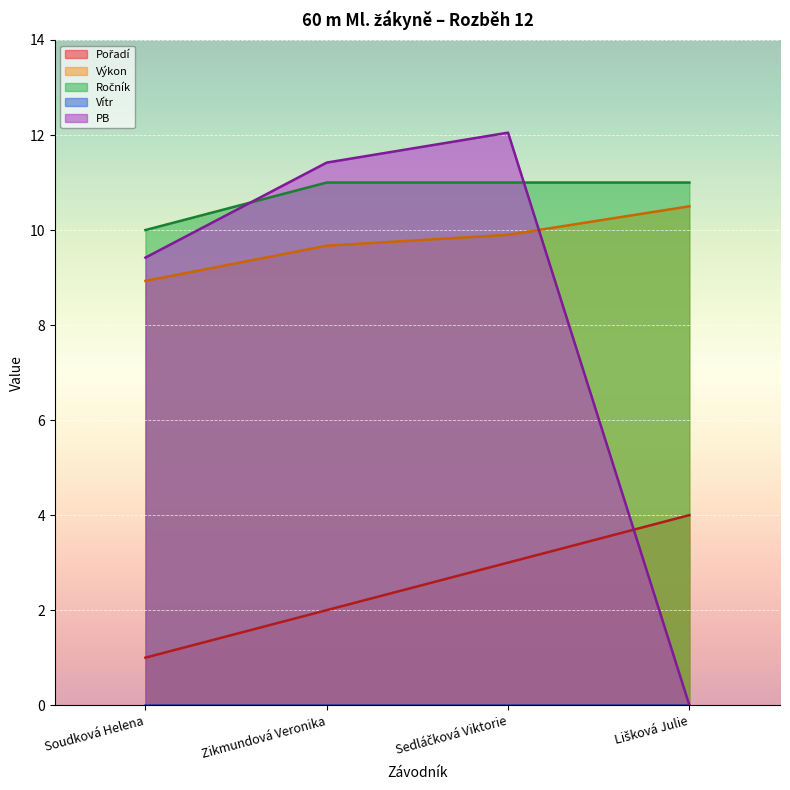

Which series ends up on top after the final intersection of PB and Výkon?

Výkon